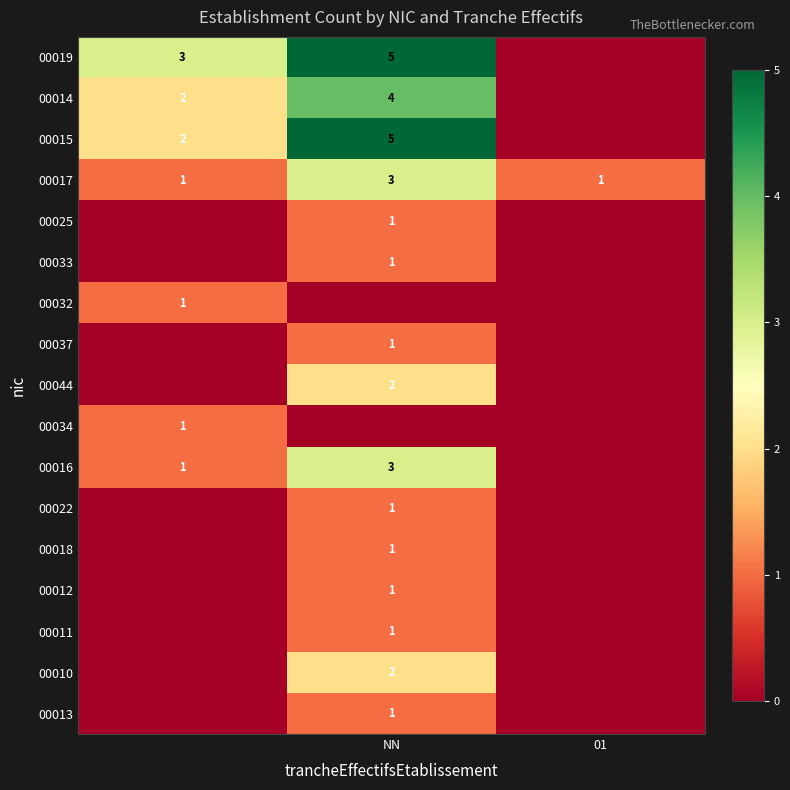

The value of 00037 at NN is 1. True or false?

True